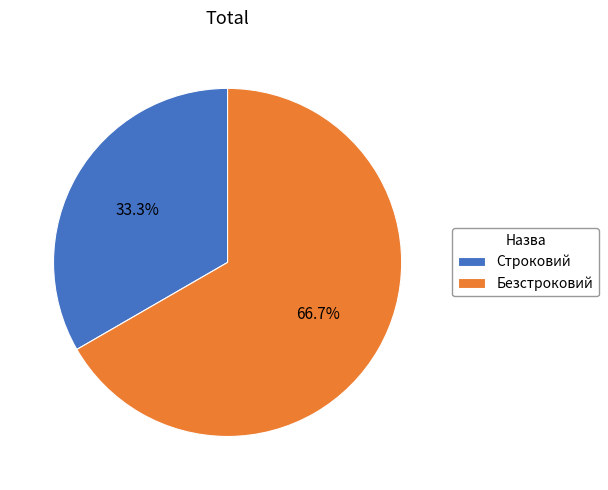

What percentage is the Безстроковий slice, to the nearest percent?

67%